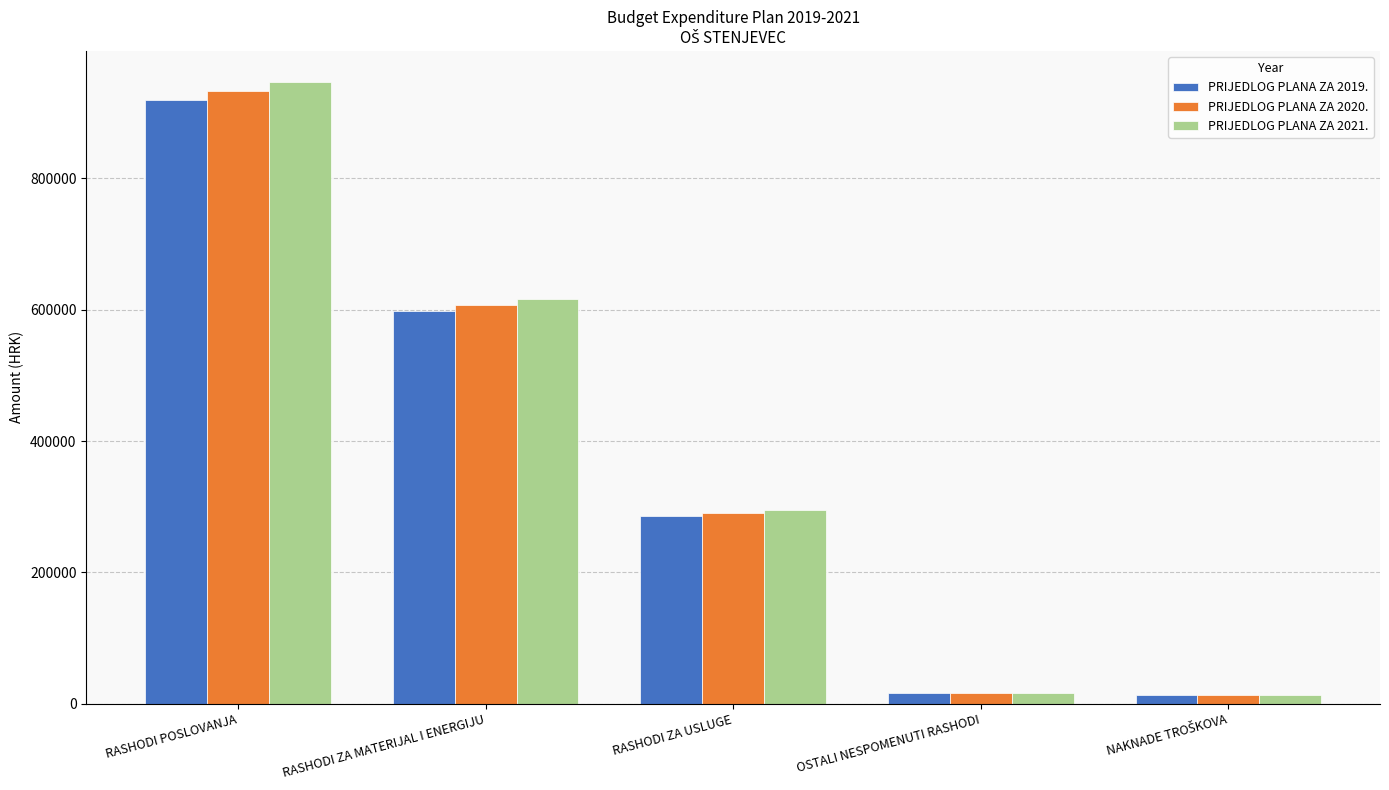

At which label is PRIJEDLOG PLANA ZA 2020. closest to 473480?

RASHODI ZA MATERIJAL I ENERGIJU